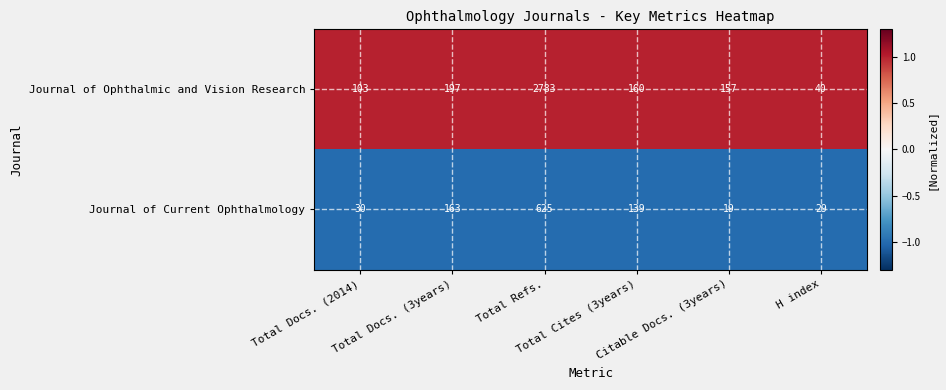

Which series changed the most between Total Docs. (3years) and Total Refs.?

Journal of Ophthalmic and Vision Research